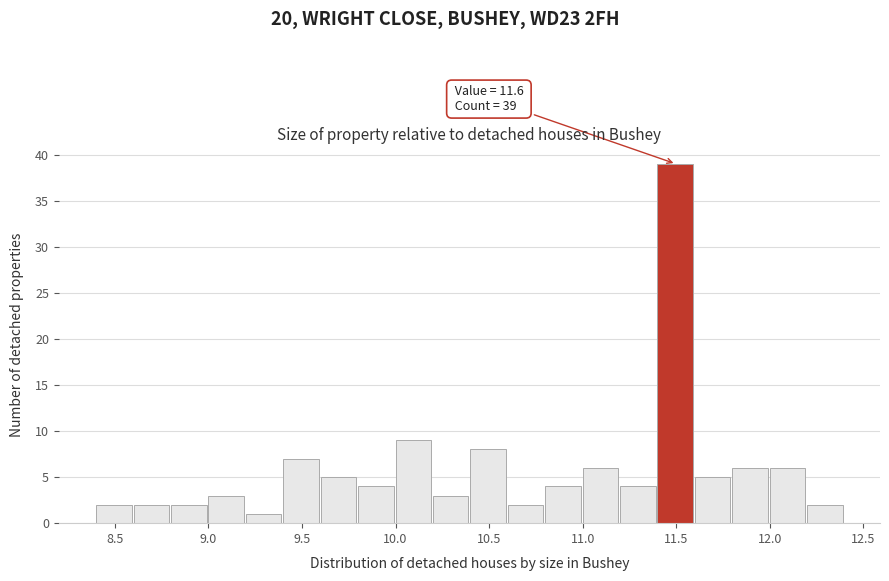

Which range on the x-axis has the tallest bar?

11.4 to 11.6